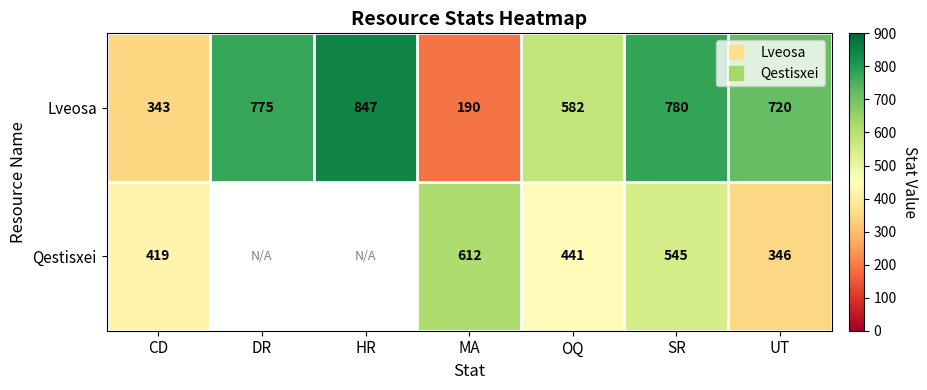

At which category is the sum across all series the highest?

SR